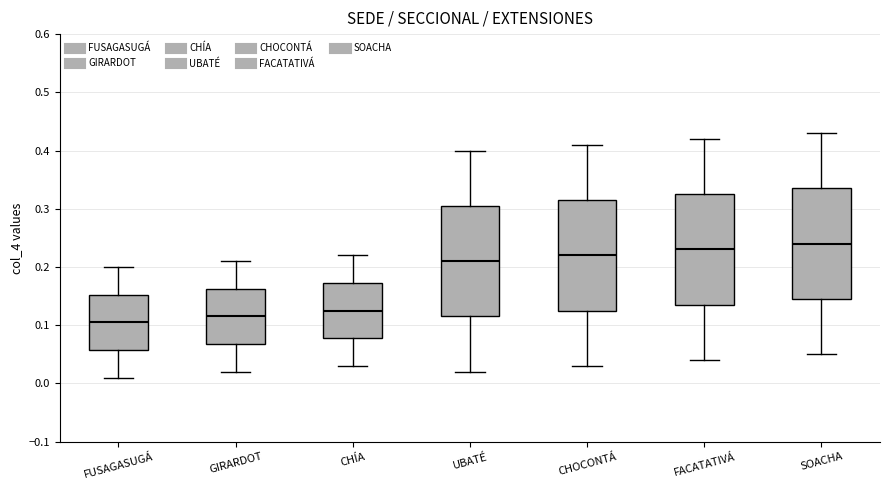

Reading left to right, read every box against the y-axis: the position of its median line, the range the box covers, and the ends of its whiskers. The values are not printed on the chart, so give them approximately, as read against the axis.

FUSAGASUGÁ: median 0.11, box 0.06 to 0.15, whiskers 0.01 to 0.20
GIRARDOT: median 0.12, box 0.07 to 0.16, whiskers 0.02 to 0.21
CHÍA: median 0.13, box 0.08 to 0.17, whiskers 0.03 to 0.22
UBATÉ: median 0.21, box 0.12 to 0.31, whiskers 0.02 to 0.40
CHOCONTÁ: median 0.22, box 0.13 to 0.32, whiskers 0.03 to 0.41
FACATATIVÁ: median 0.23, box 0.14 to 0.33, whiskers 0.04 to 0.42
SOACHA: median 0.24, box 0.15 to 0.34, whiskers 0.05 to 0.43